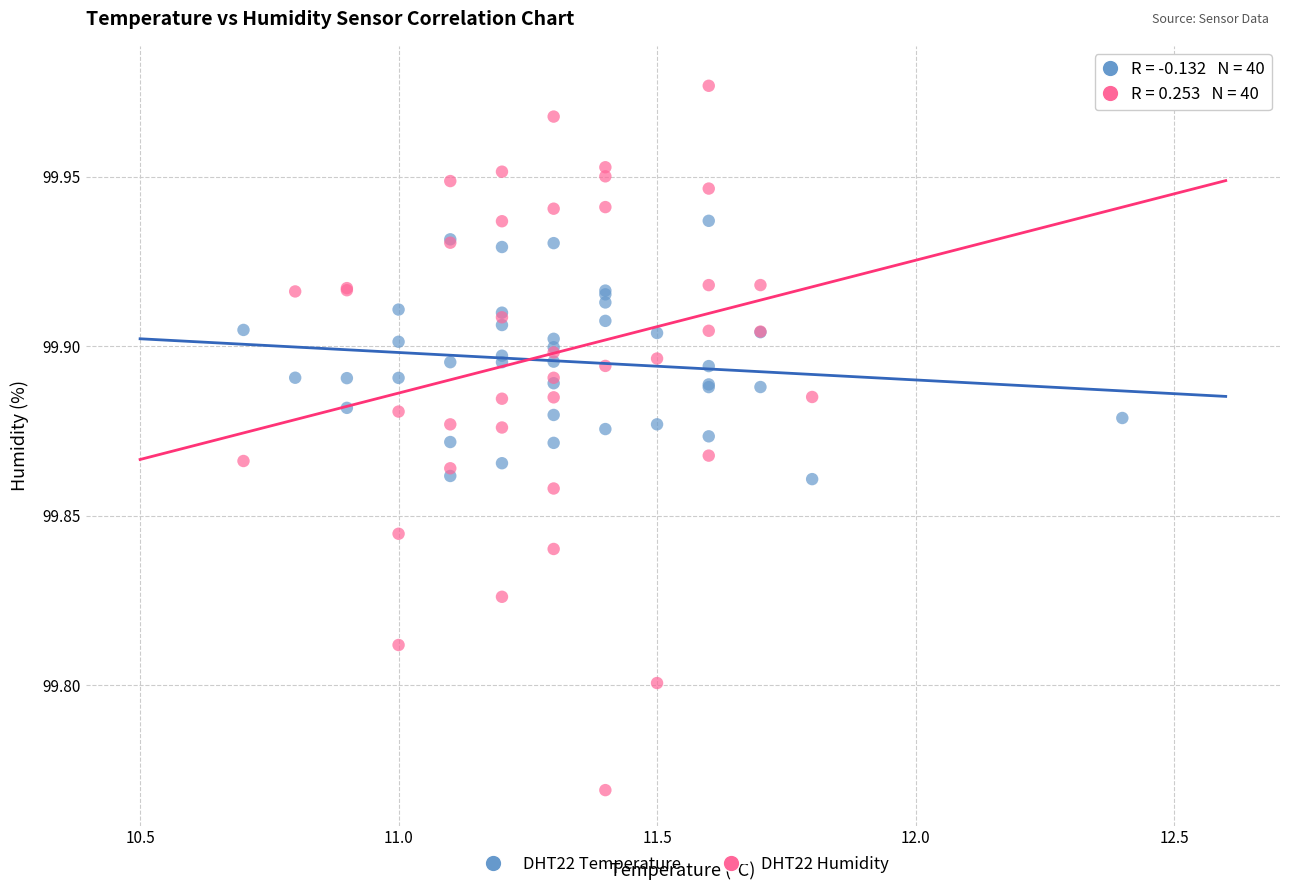

Which series contains the lowest Y value?

DHT22 Humidity